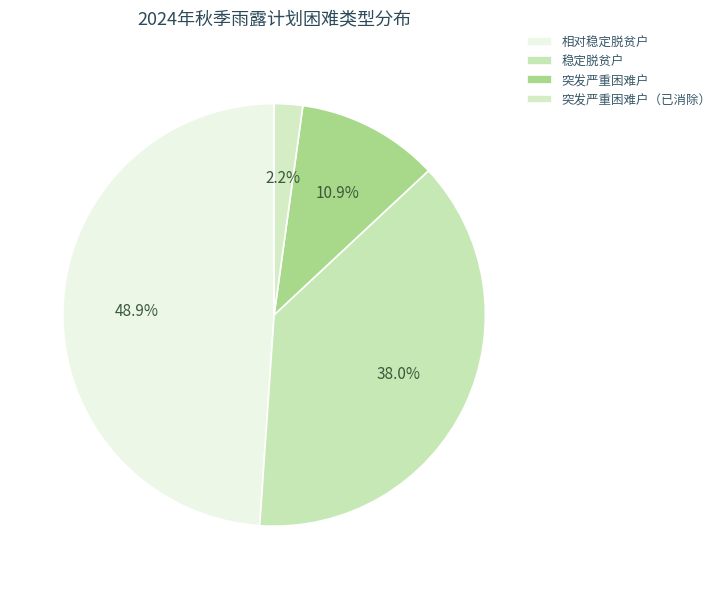

What portion of the pie excludes 相对稳定脱贫户?

51.1%